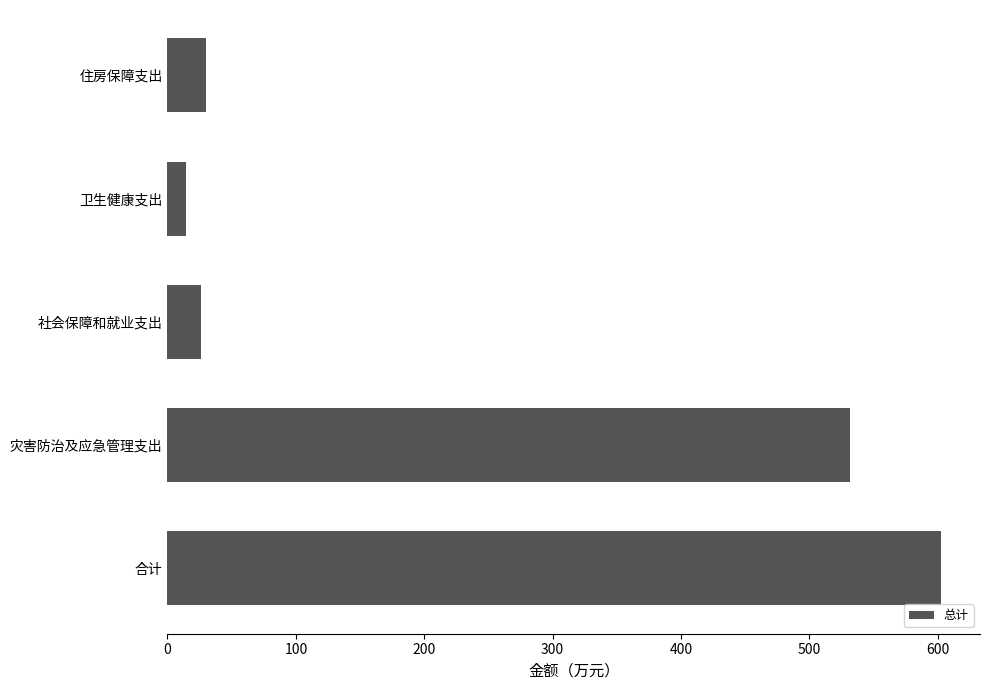

Between 合计 and 卫生健康支出, which is larger?

合计